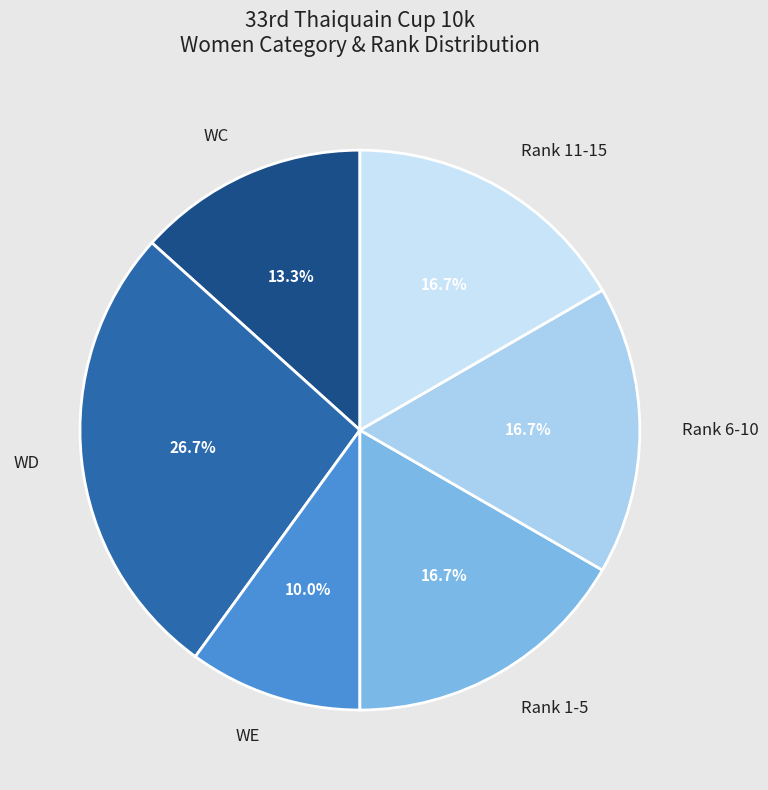

How many slices are in this pie chart?

6